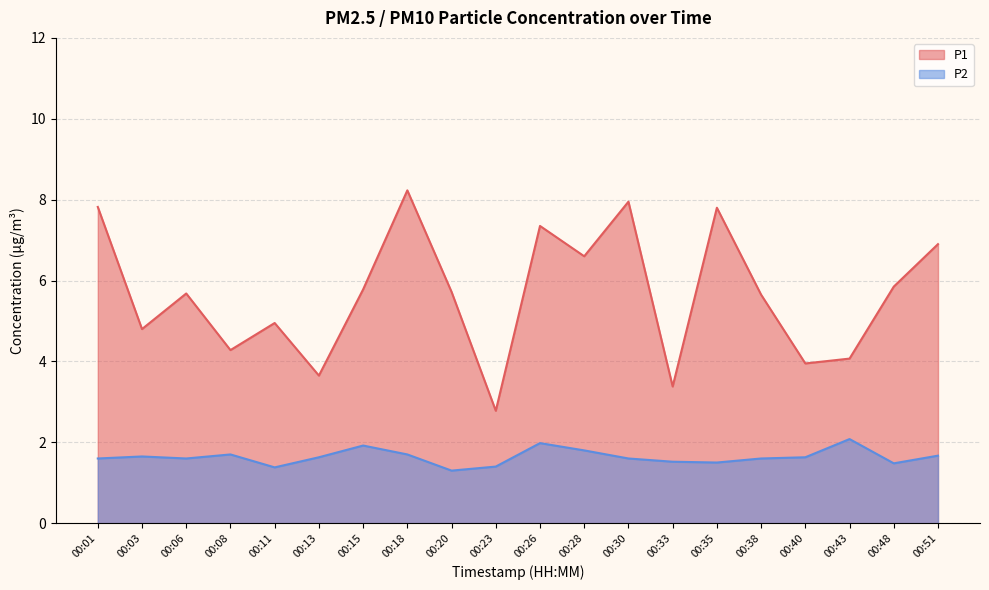

The P1 series shows 1.6 at 00:35. True or false?

False